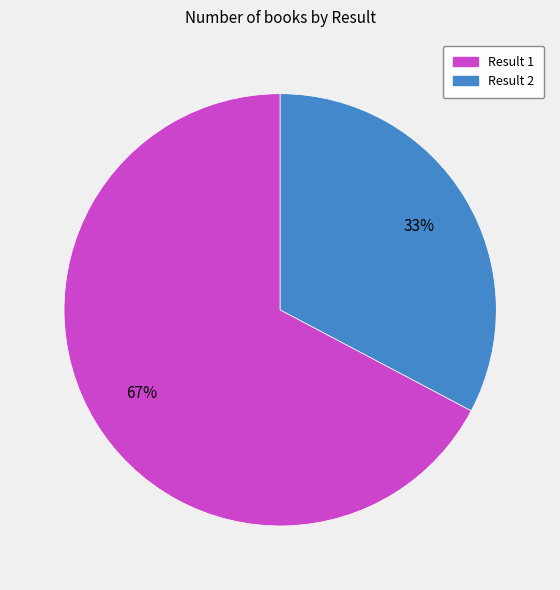

Is there any slice that represents more than half of the pie?

Yes